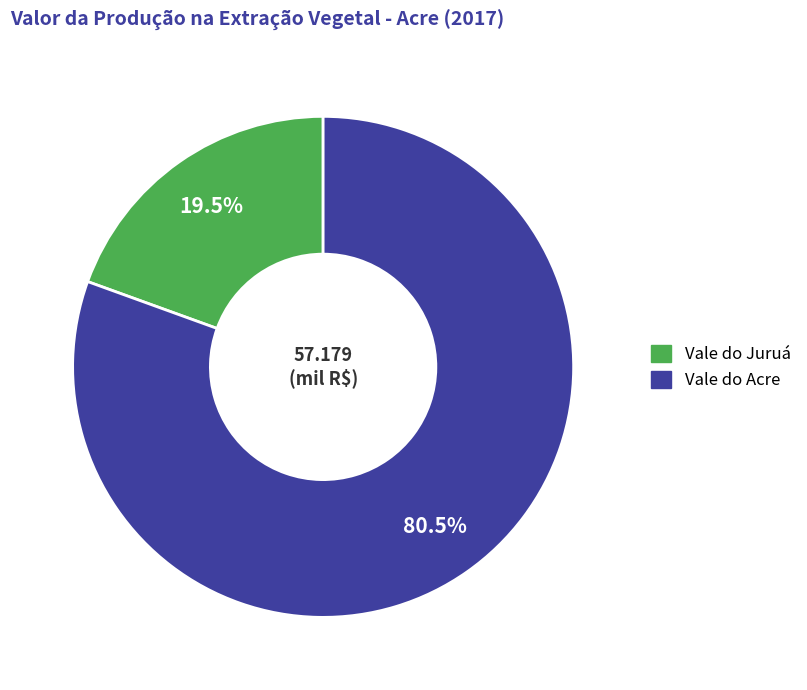

Which category accounts for the majority?

Vale do Acre